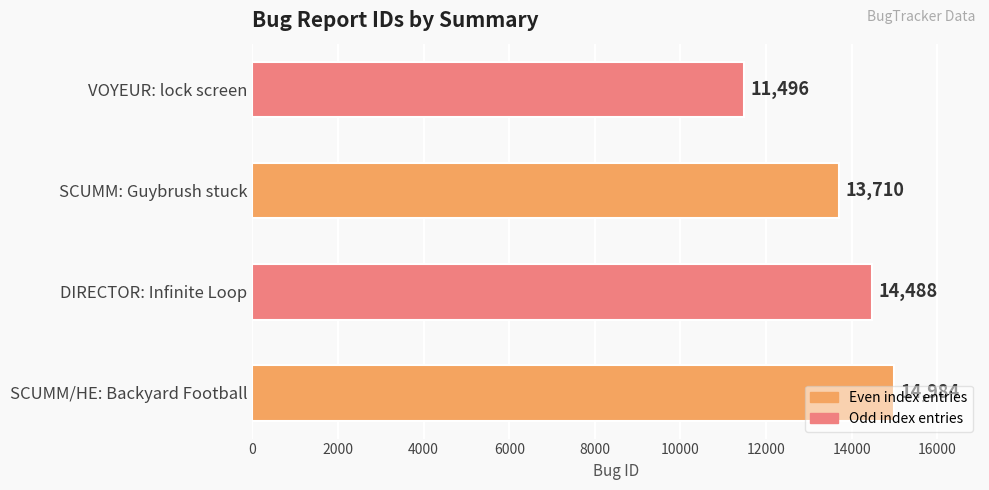

True or false: the data shows 20816 at SCUMM/HE: Backyard Football.

False